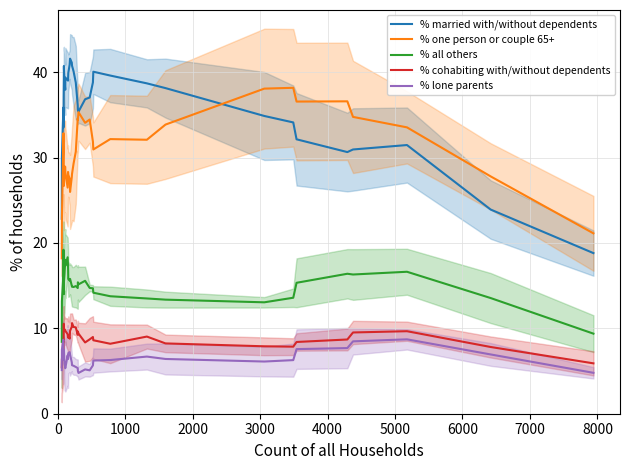

What is the average value of the % lone parents series?

6.4